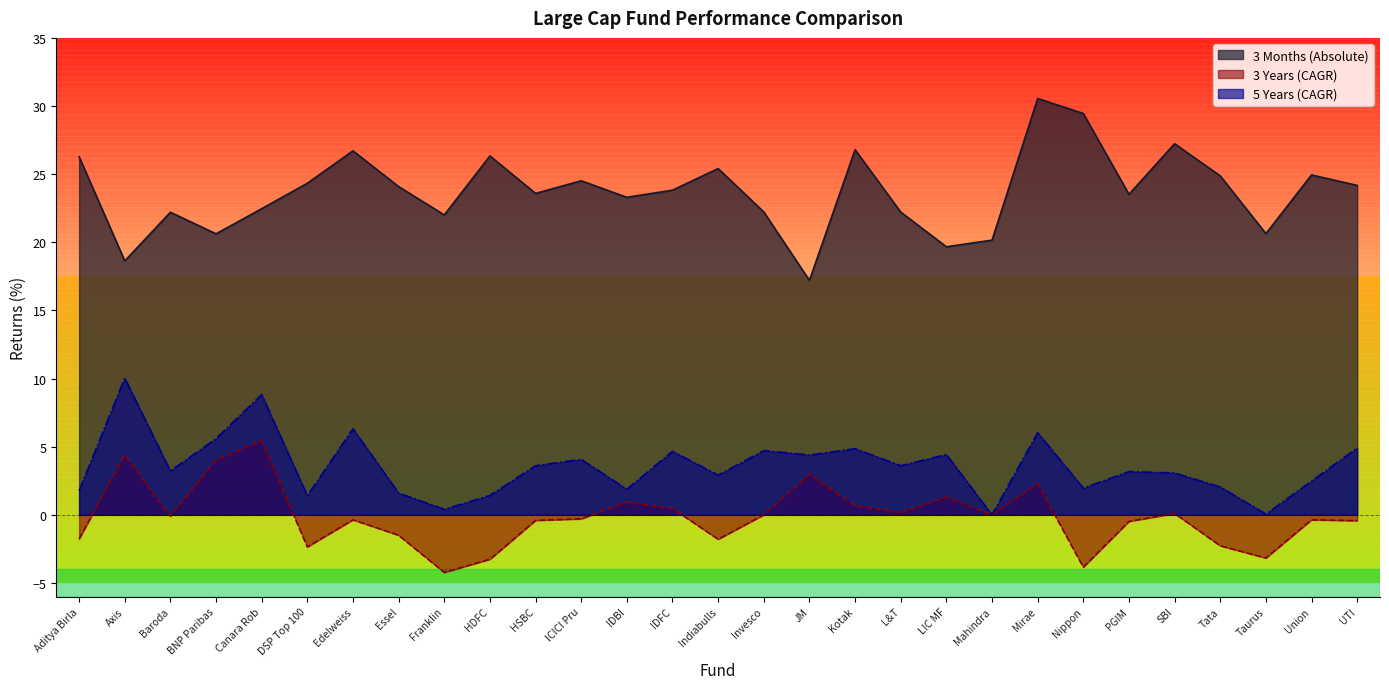

True or false: 3 Months (Absolute) and 3 Years (CAGR) intersect in this chart.

False